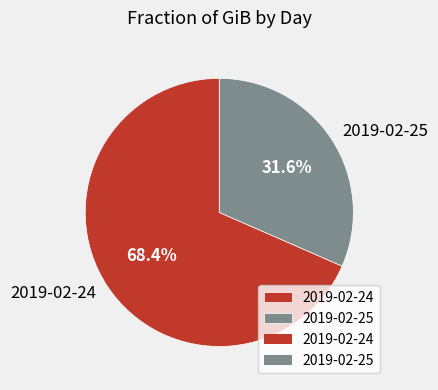

To the nearest percent, what is the average slice percentage?

50%